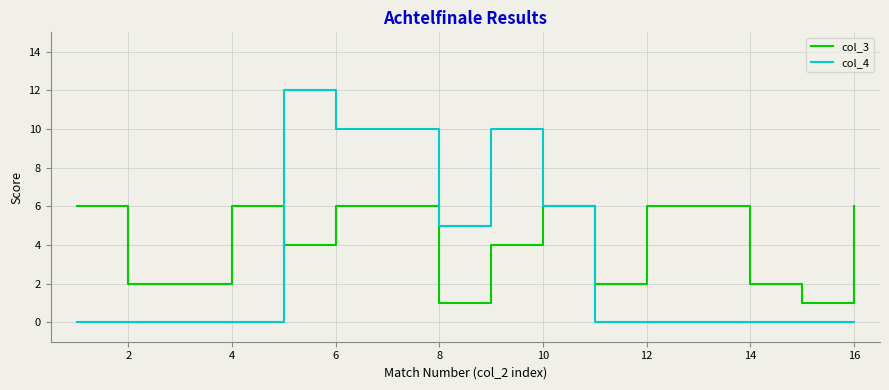

What is the maximum value shown in the chart?

12